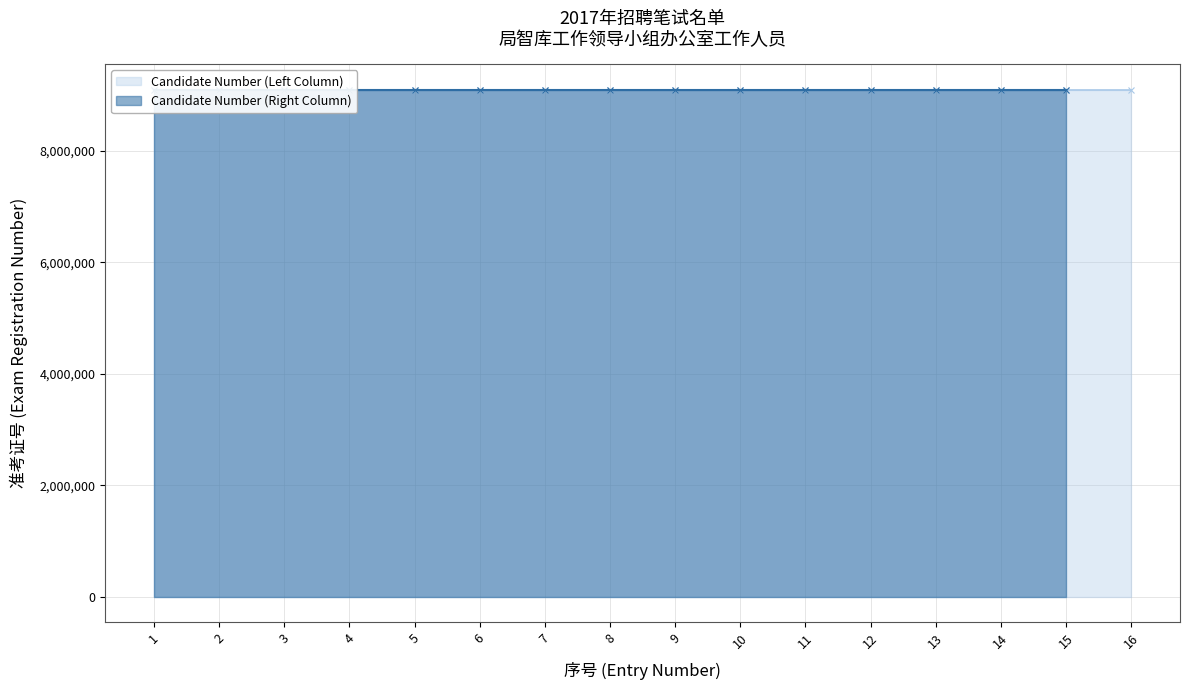

At which category does the chart reach its minimum across all series?

1